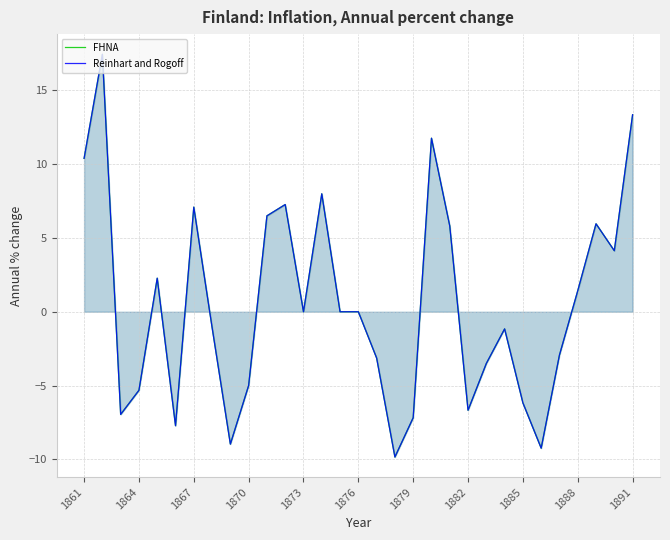

Count the number of data series in this chart.

2